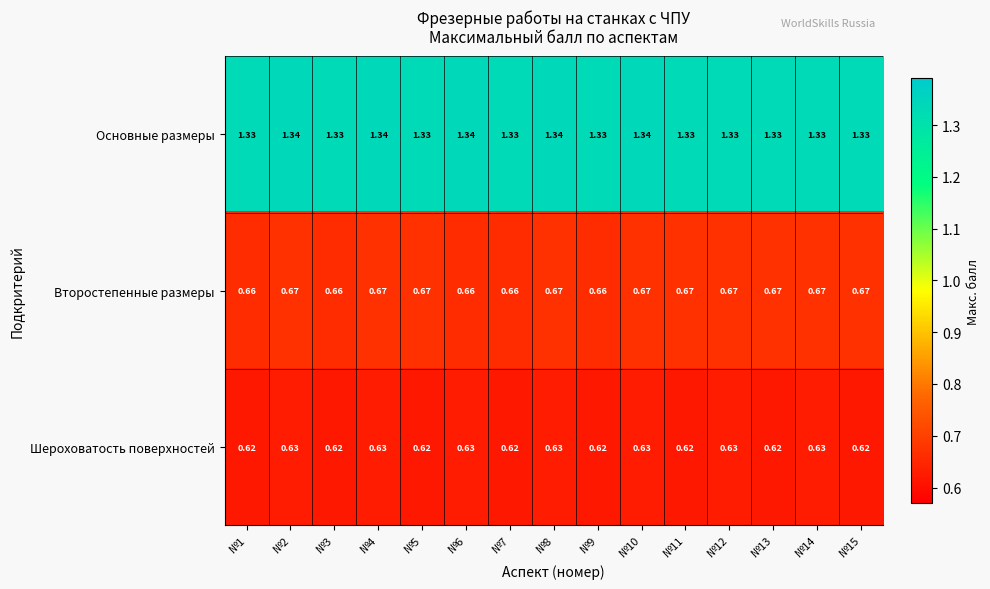

List the series in order of their peak value, lowest first.

Шероховатость поверхностей, Второстепенные размеры, Основные размеры